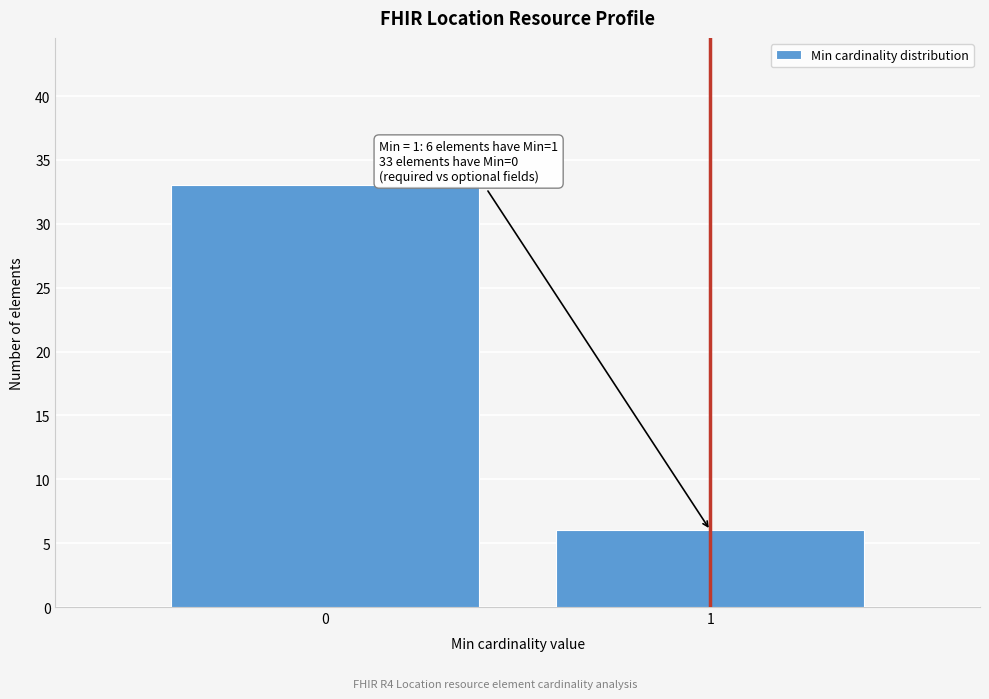

Reading left to right, extract all data points from this chart.

0=33	1=6